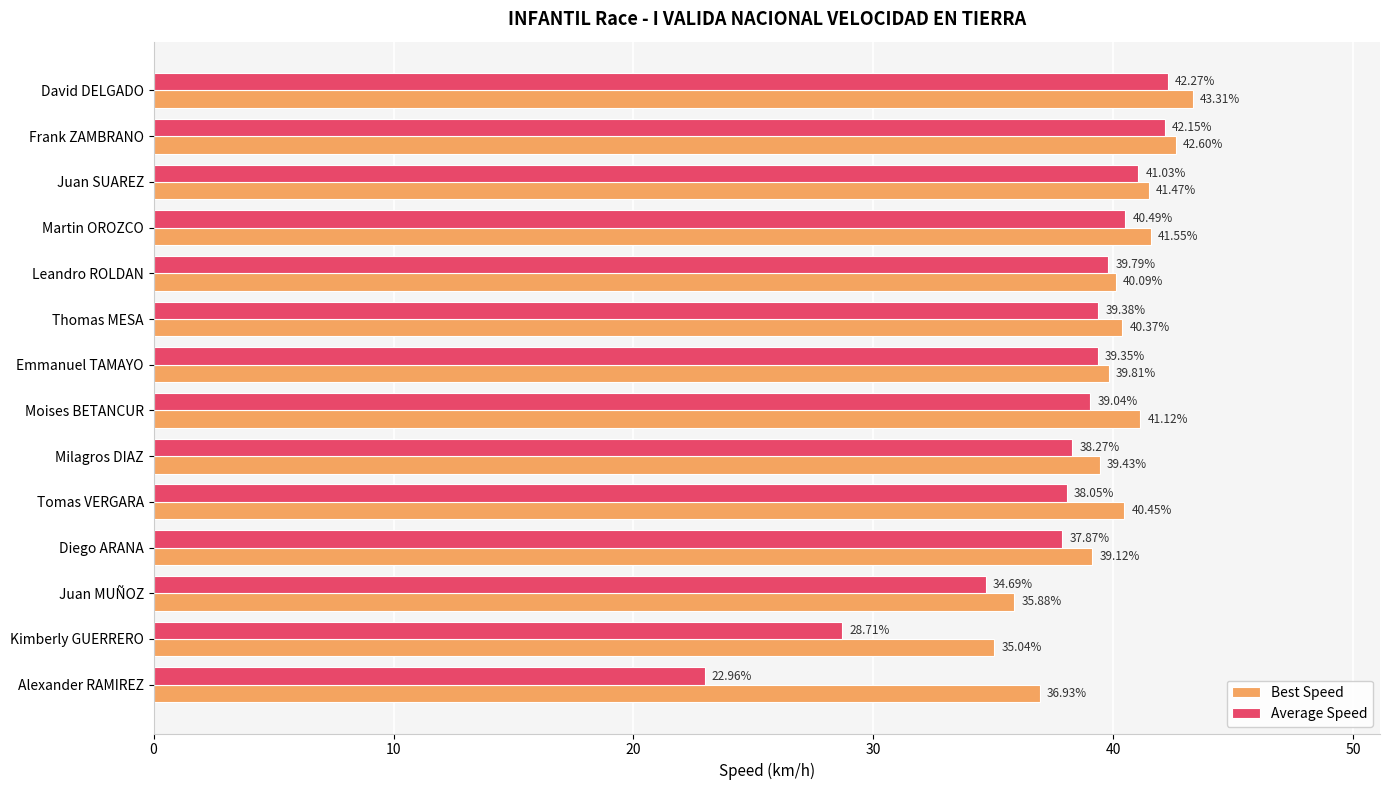

What is the smallest value displayed?

23.0